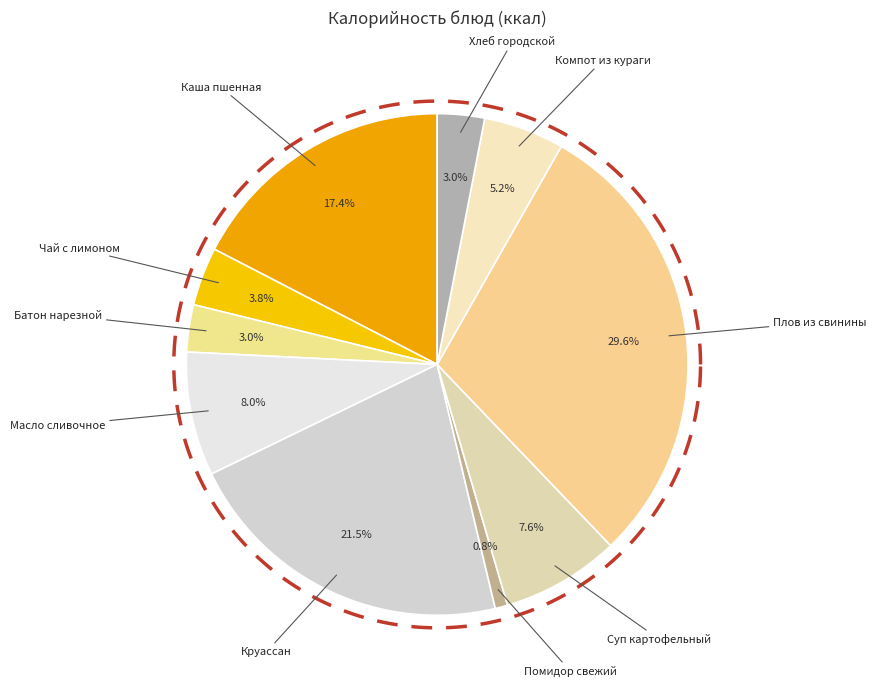

Is the sum of Компот из кураги and Суп картофельный greater than half?

No